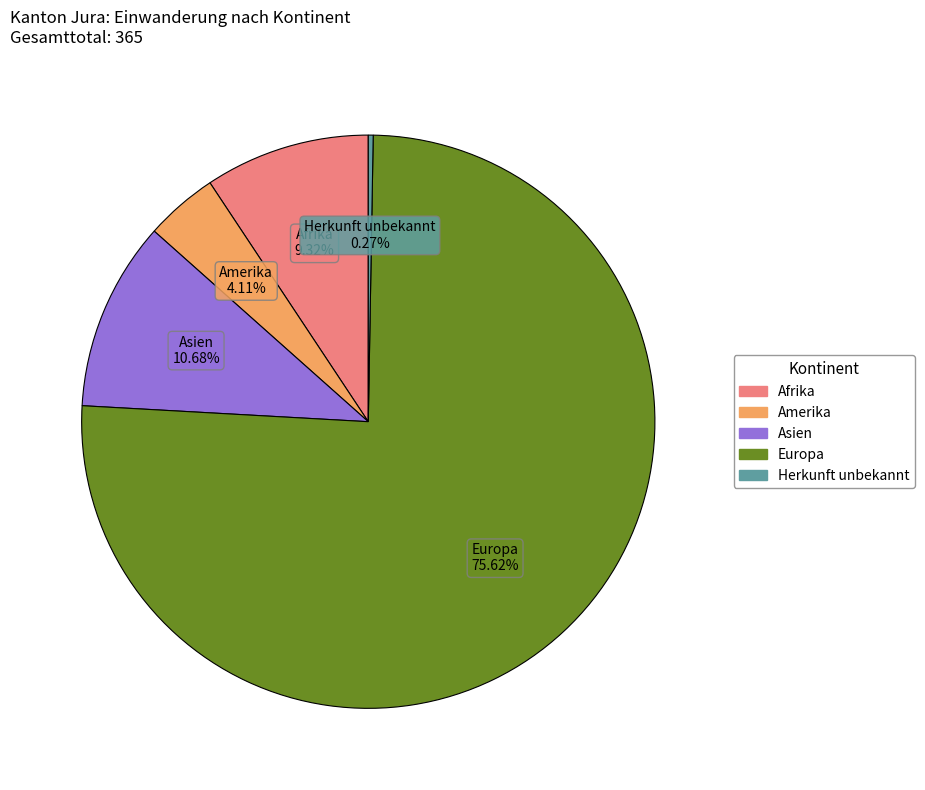

Is there any slice that represents more than half of the pie?

Yes